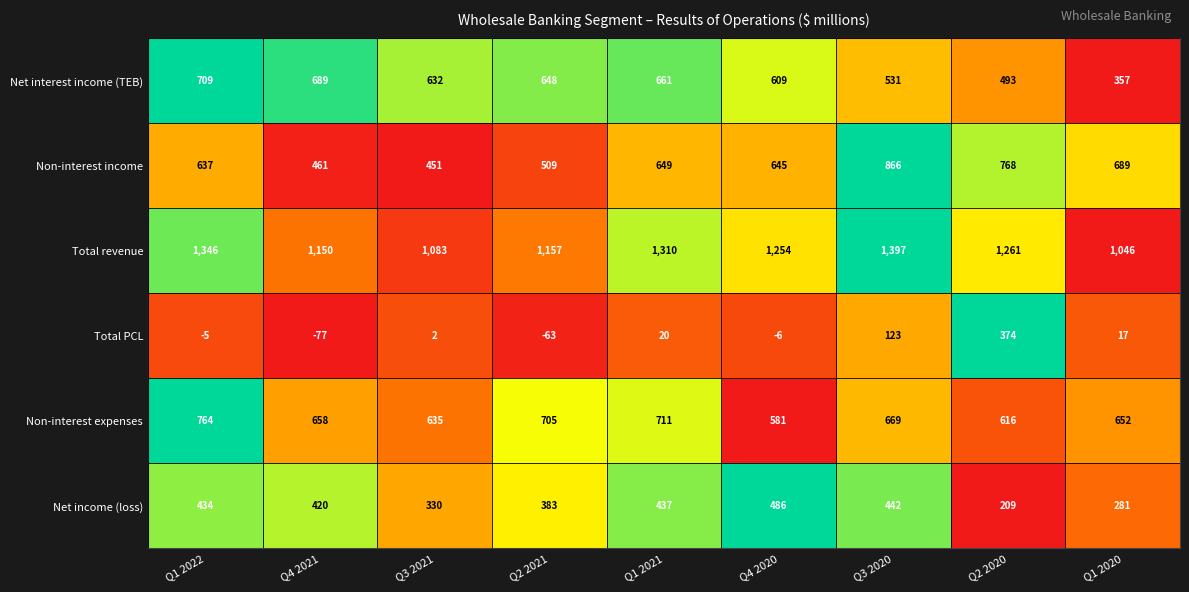

What is the difference between the highest and lowest values at Q1 2021?

1290